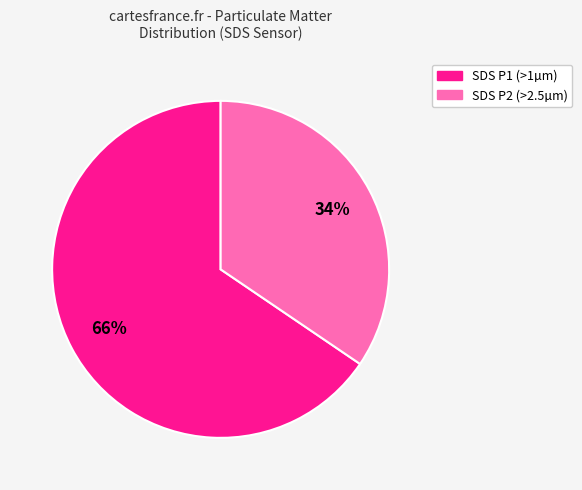

Does any single category account for the majority?

Yes